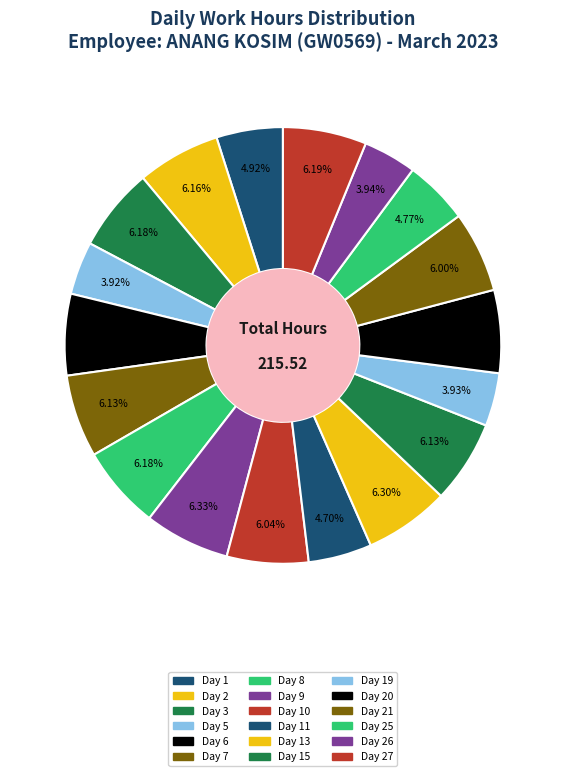

True or false: Day 7 accounts for 6% of the total.

True